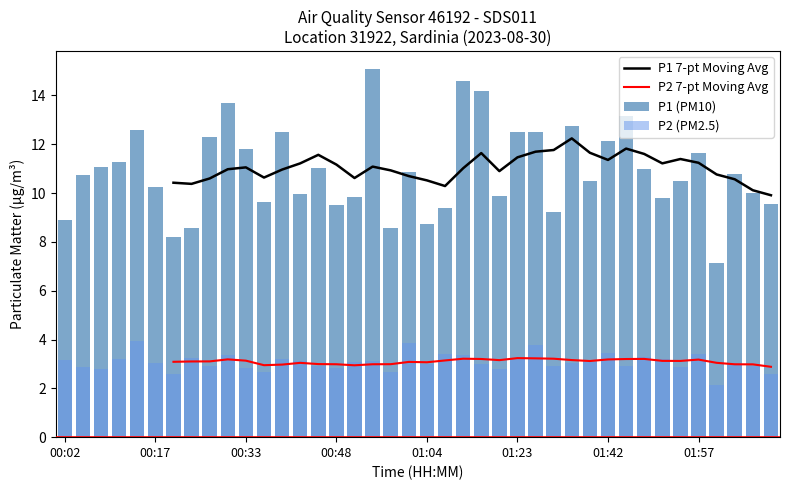

How many data points in P1 (PM10) are less than 10?

15